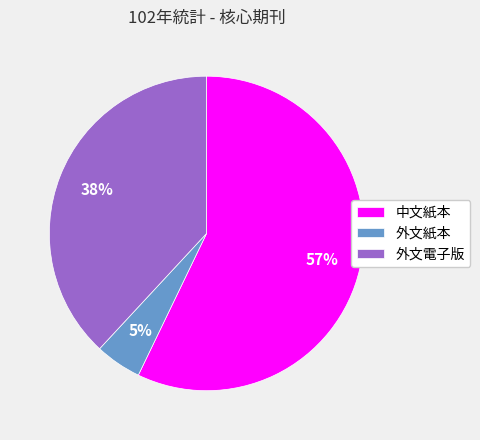

Combined, do 中文紙本 and 外文紙本 account for over 50%?

Yes